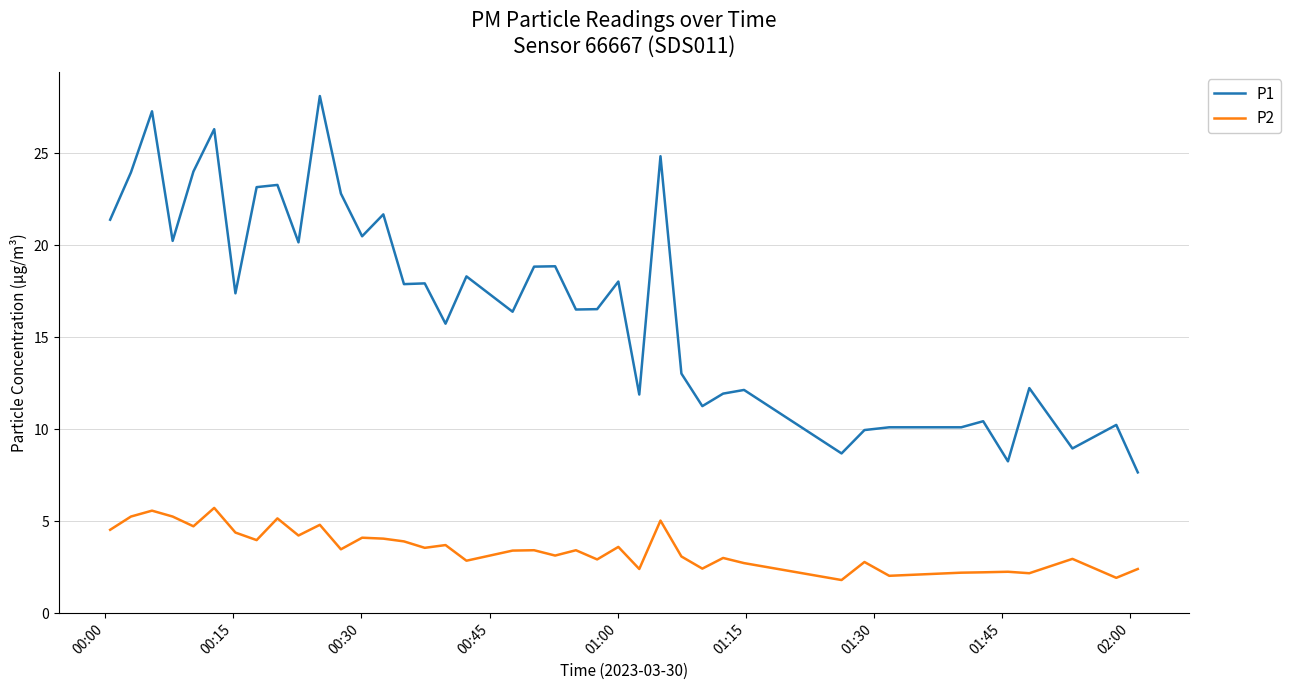

What is the maximum value shown in the chart?

28.1